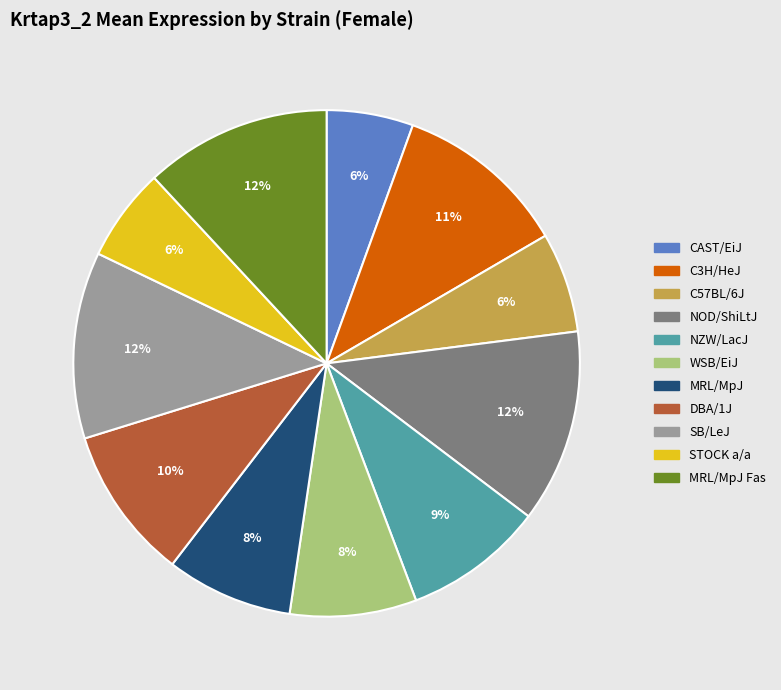

To the nearest percent, what is the average slice percentage?

9%